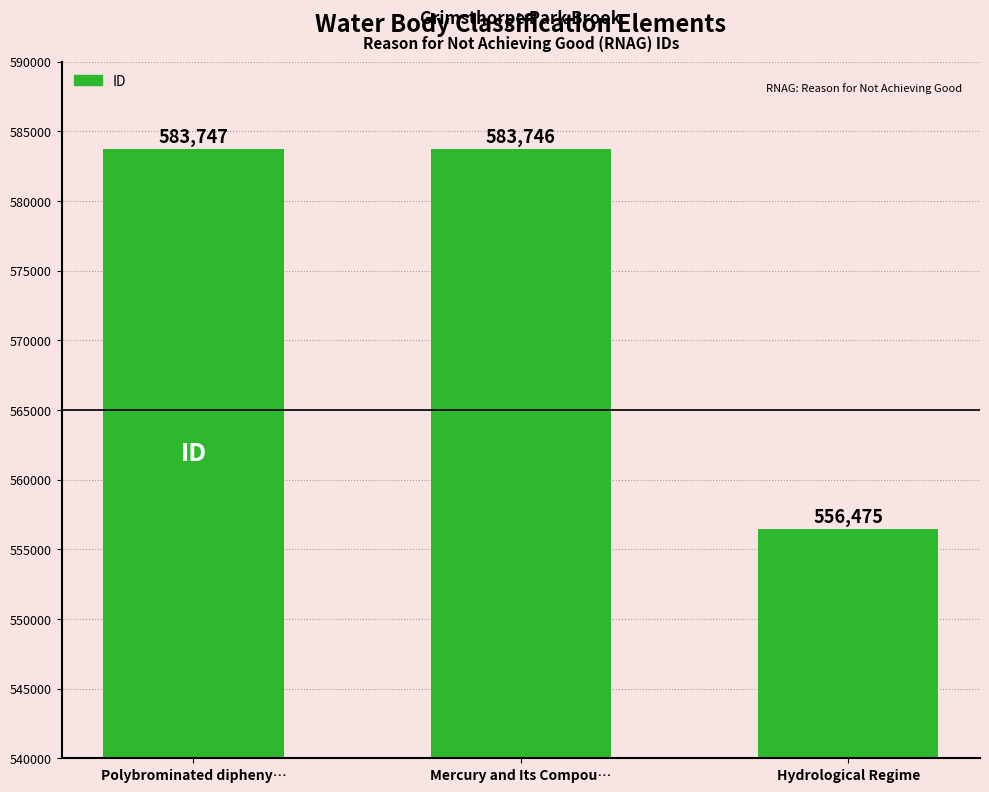

What position from the left is Mercury and Its Compou…?

2